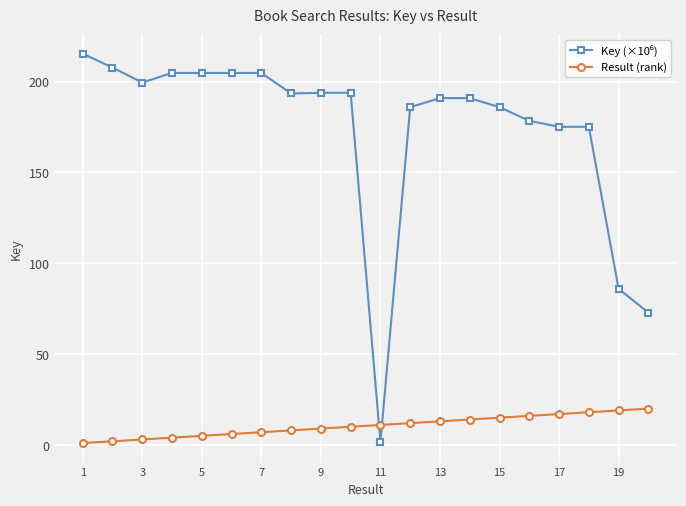

At how many categories does at least one series exceed 135?

17